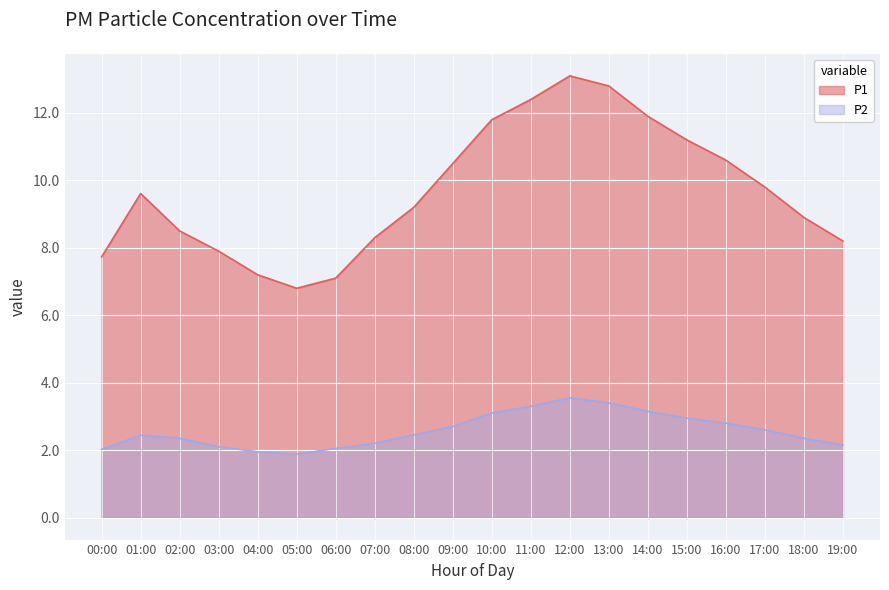

Where is P2 nearest to the value 2?

00:00